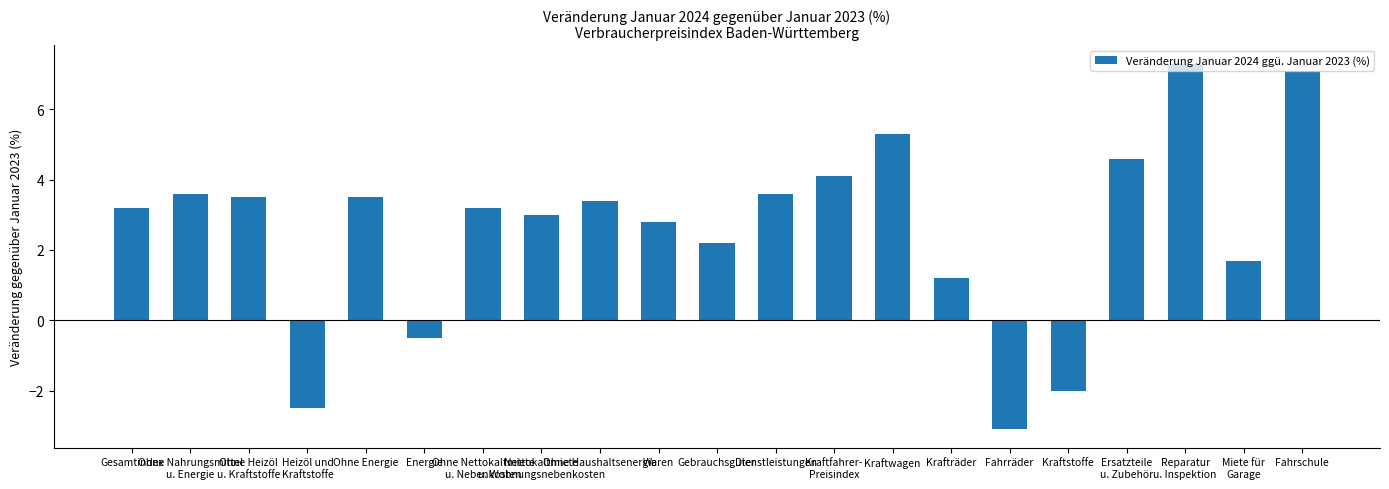

How many negative values are there?

4